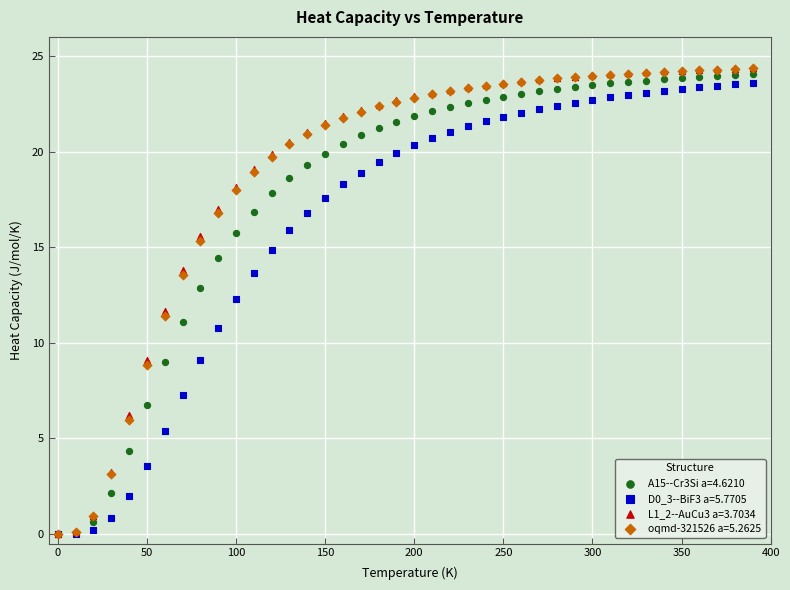

Which series has the widest spread of Y values?

L1_2--AuCu3 a=3.7034